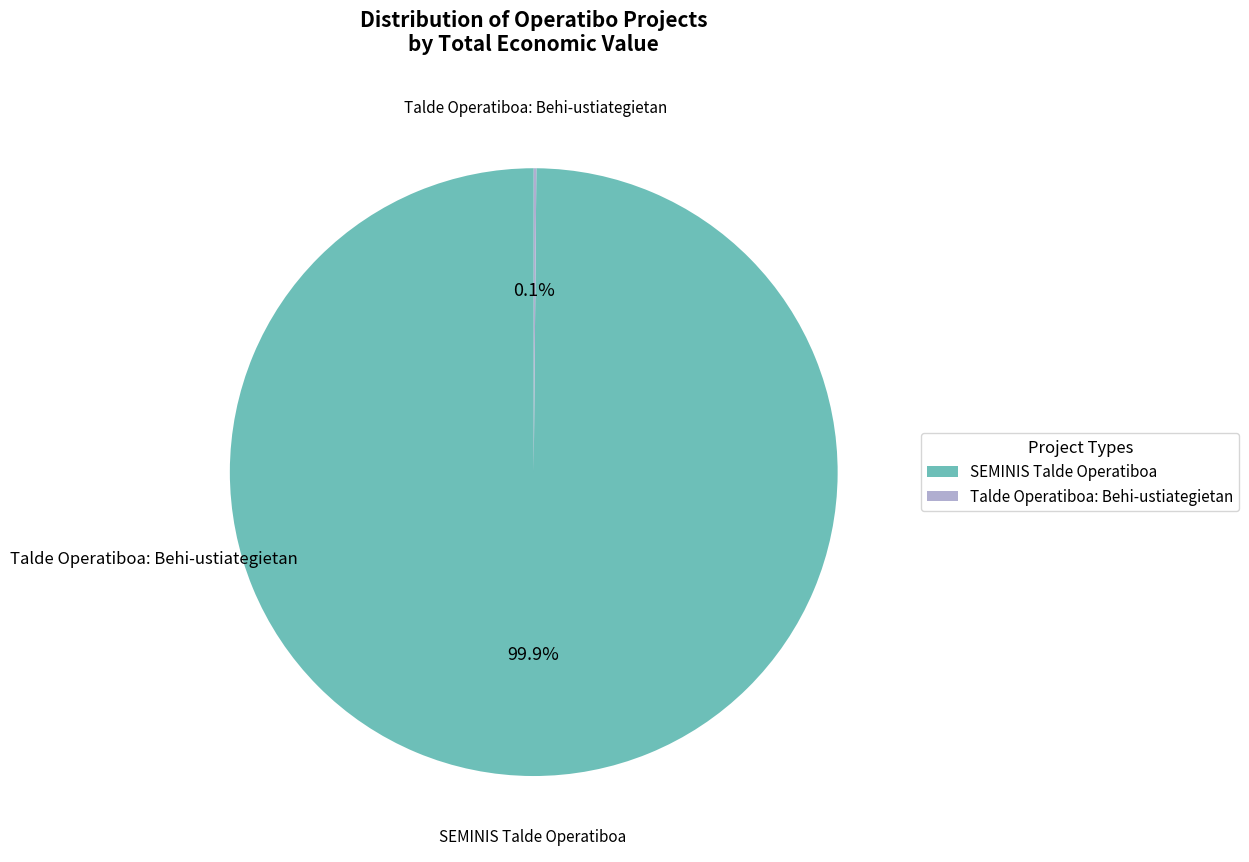

To the nearest percent, what is the average slice percentage?

50%